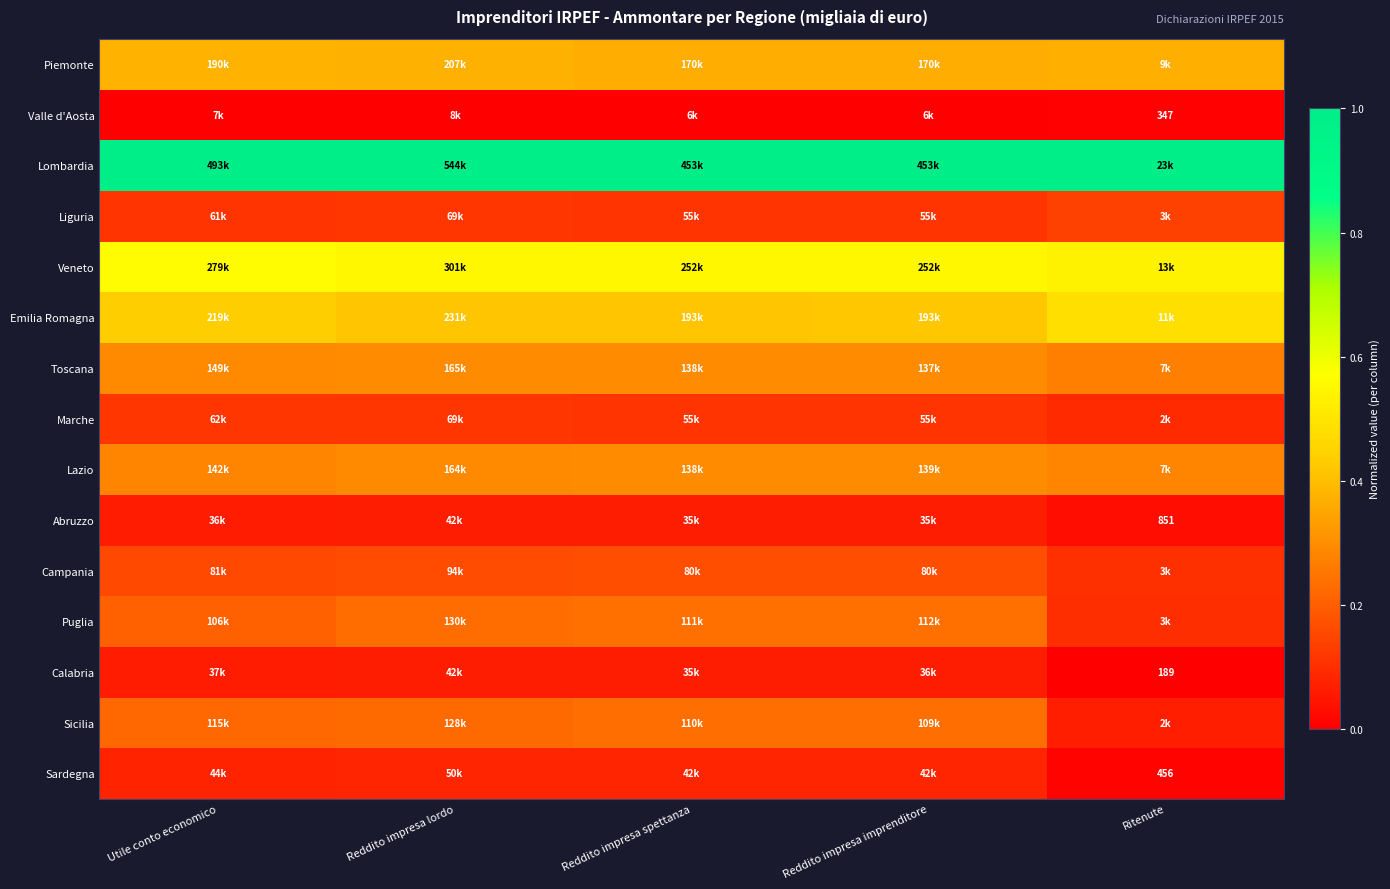

How many Piemonte values are between 0 and 1?

5